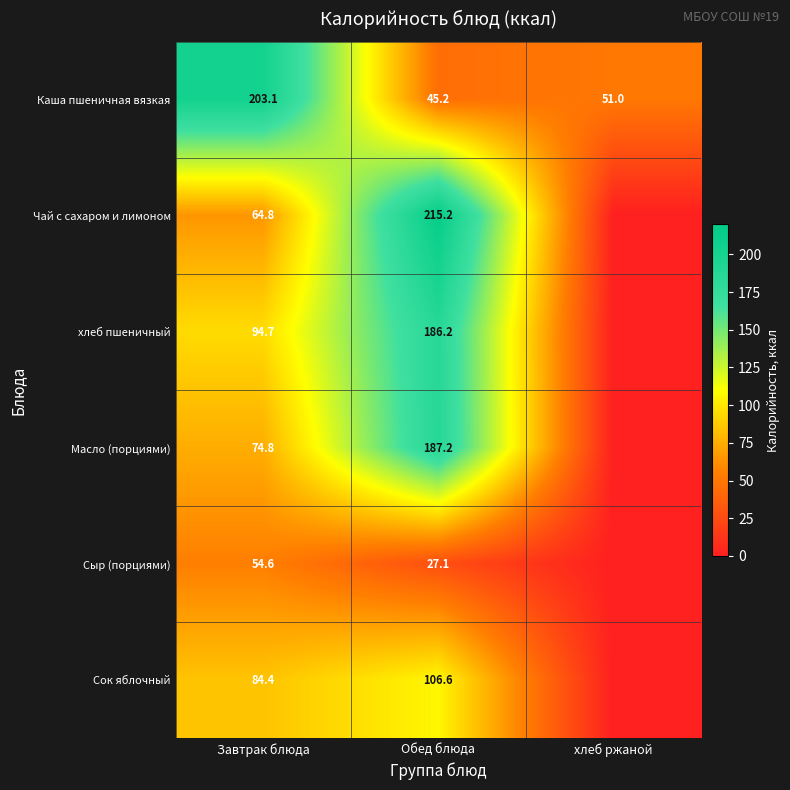

What is the total value across all series at Обед блюда?

767.5